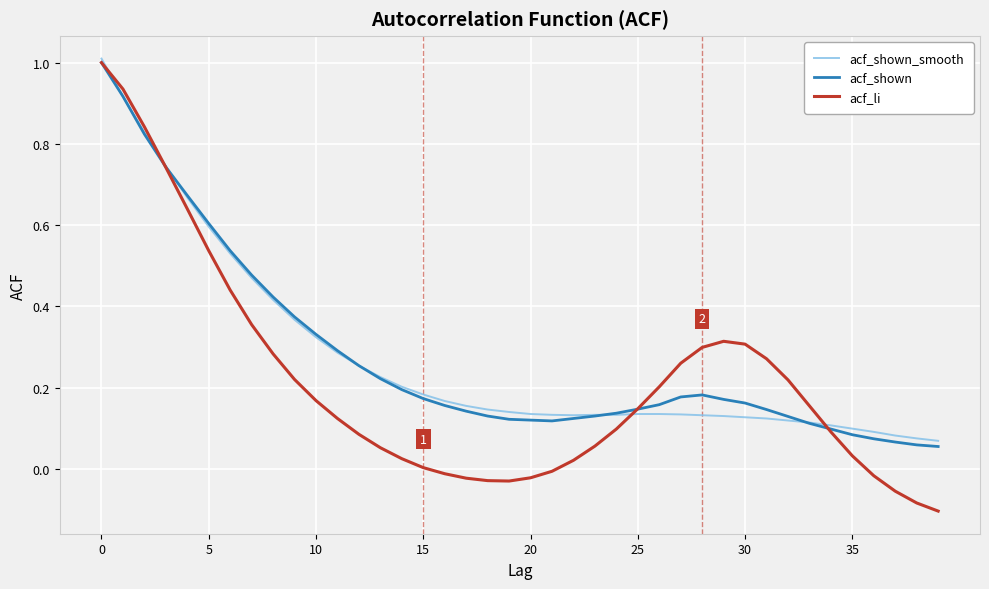

After their last crossing, which series has the higher values: acf_li or acf_shown?

acf_shown